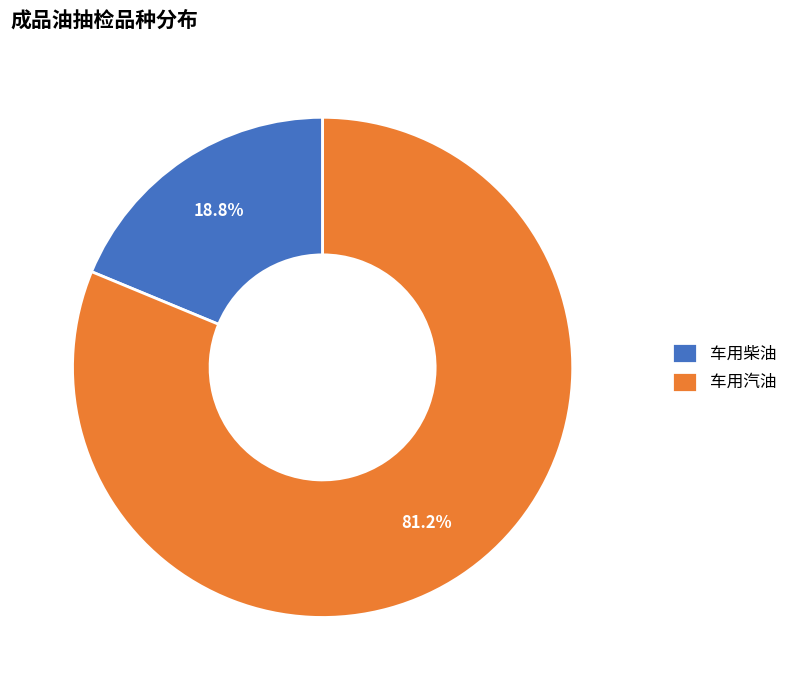

Is there any slice that represents more than half of the pie?

Yes